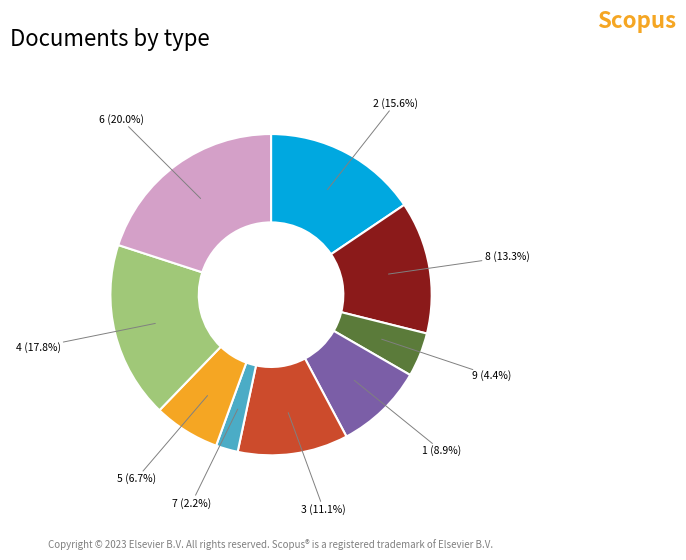

Is the sum of 5 and 9 greater than half?

No